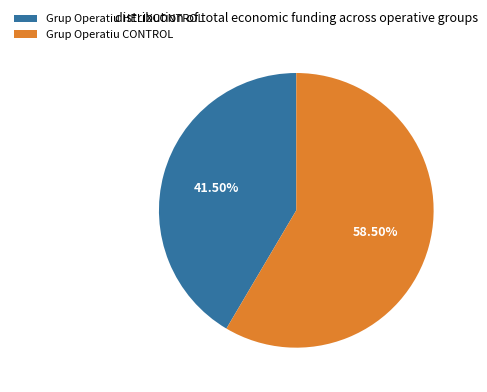

What is the largest slice in the pie chart?

Grup Operatiu CONTROL